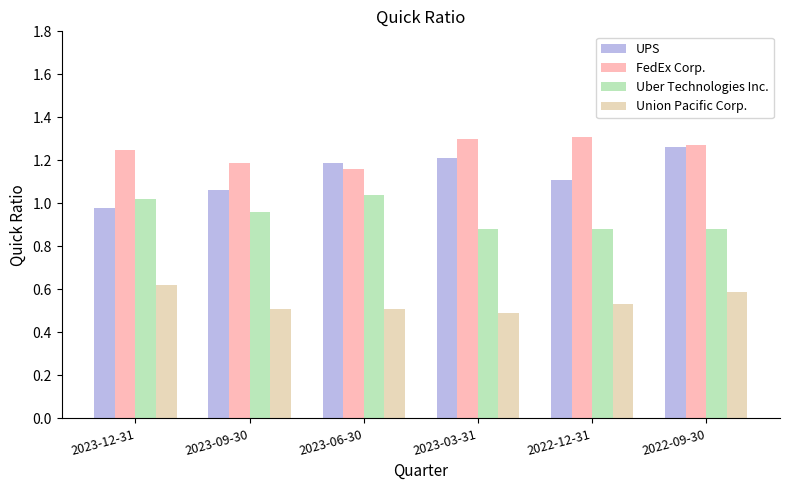

The value of Union Pacific Corp. at 2023-03-31 is 0.5. True or false?

True